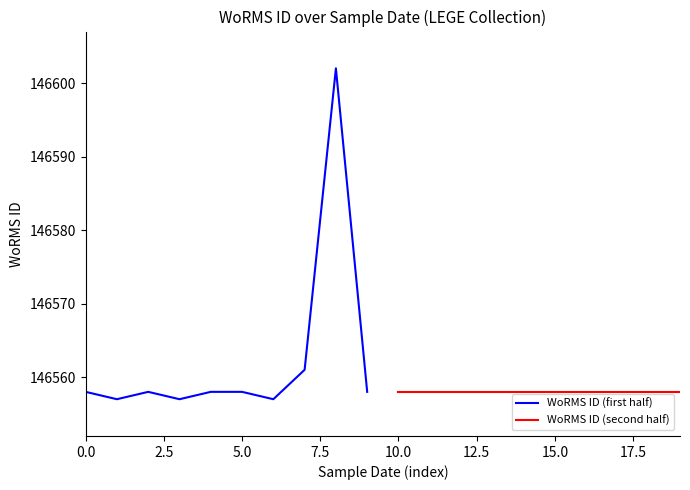

The WoRMS ID (first half) series shows 30108 at 5.0. True or false?

False